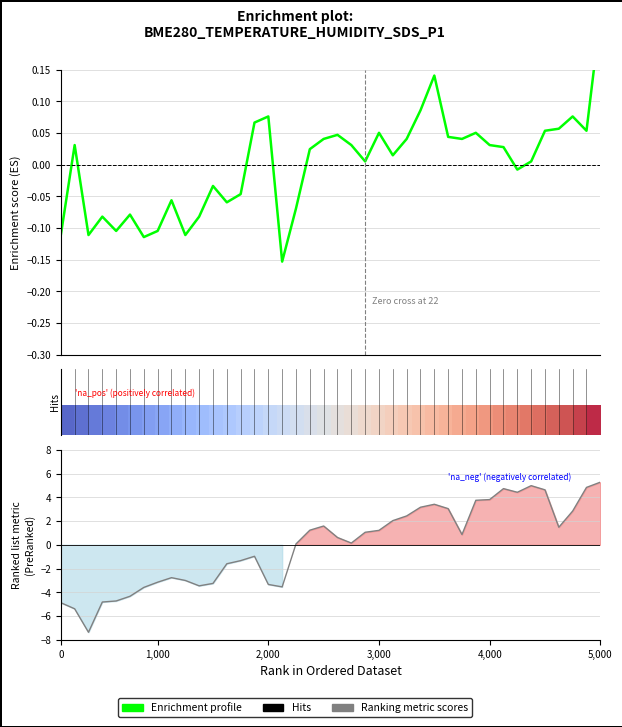

Between 25 and 20, which is larger?

20